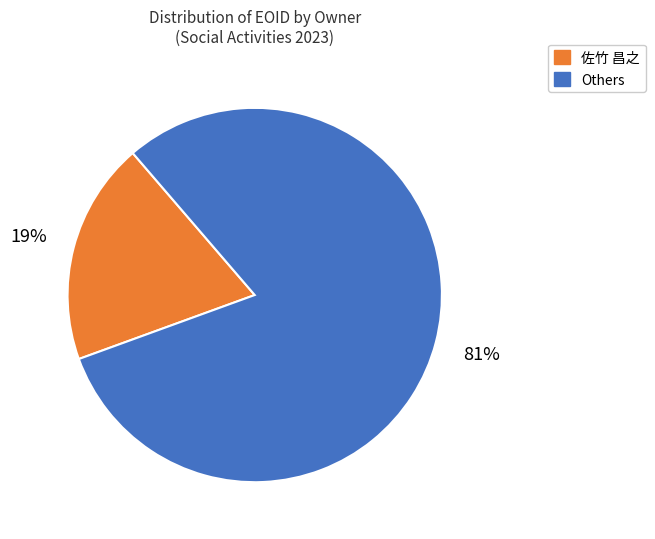

Is there a majority slice in this chart?

Yes